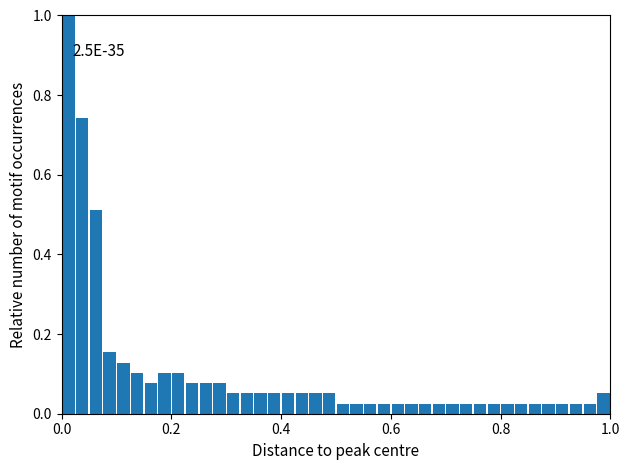

Around what value on the x-axis is the tallest bar? Give the approximate position of its centre, as read against the axis.

0.02